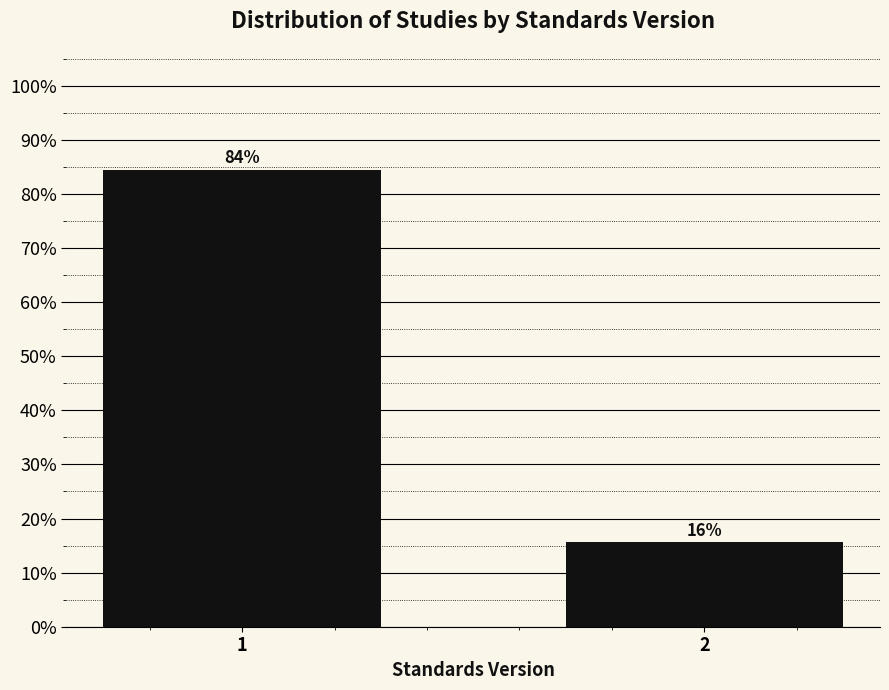

What is the maximum value shown in the chart?

84.4